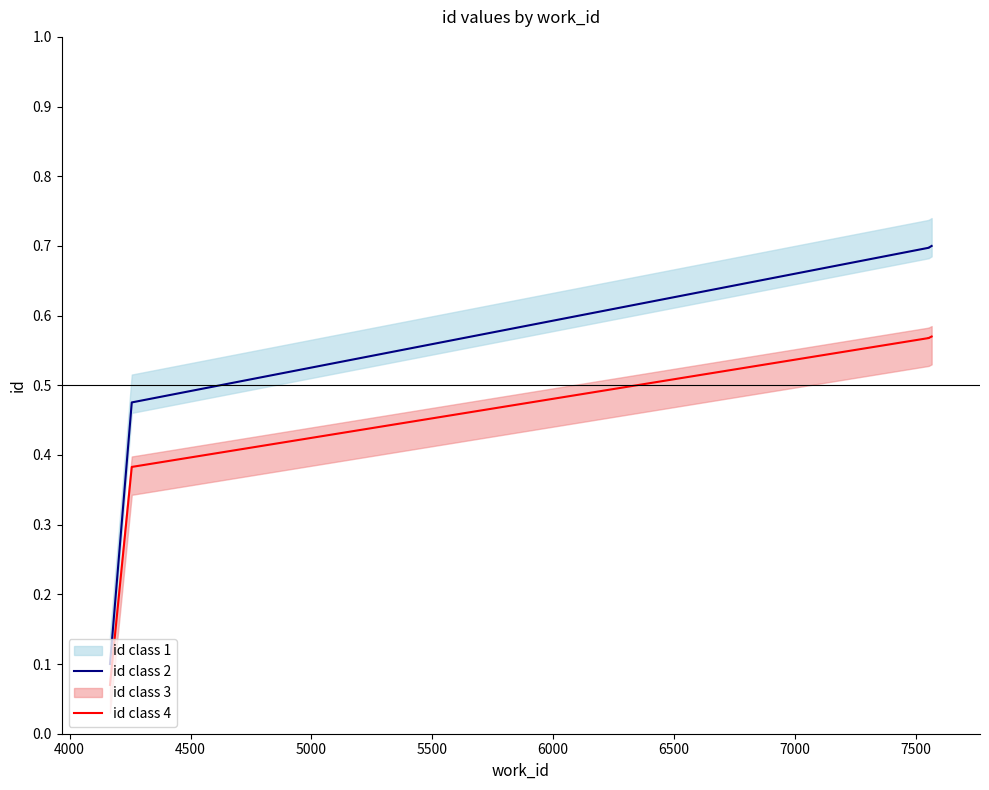

True or false: id class 4 and id class 2 cross at least once.

False